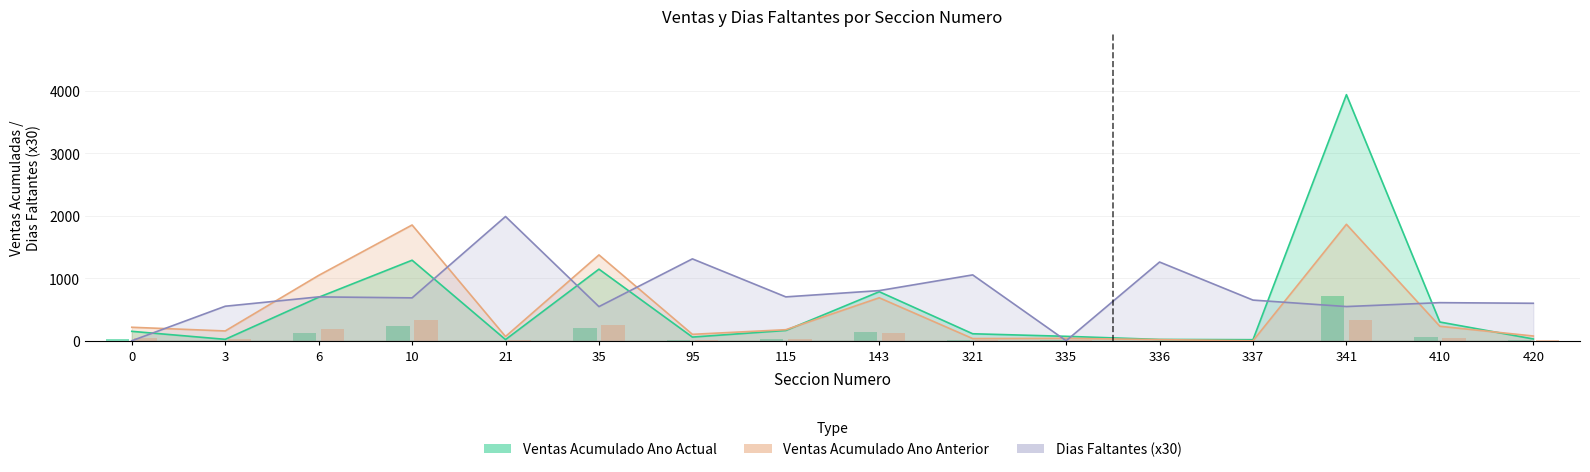

True or false: Ventas Acumulado Ano Actual has a value of 37.8 at 335.

False